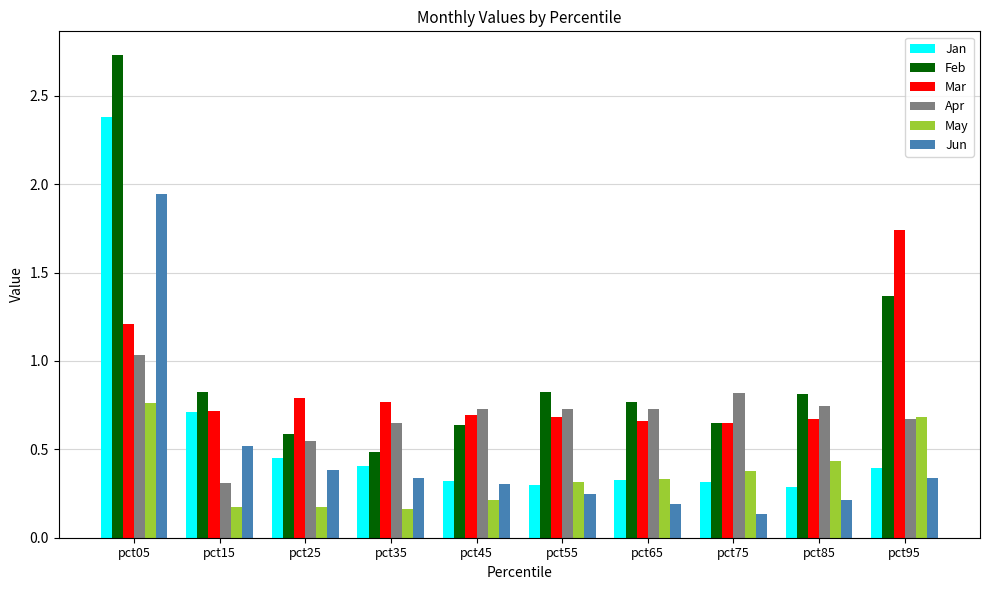

List the series in order of their overall mean, lowest first.

May, Jun, Jan, Apr, Mar, Feb